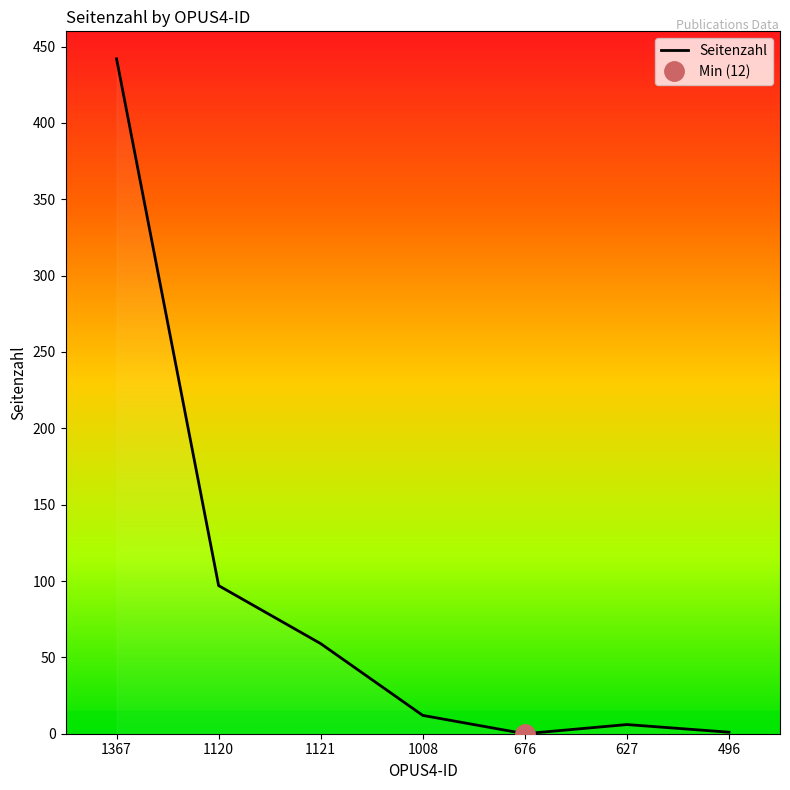

Does the chart have visible grid lines?

No